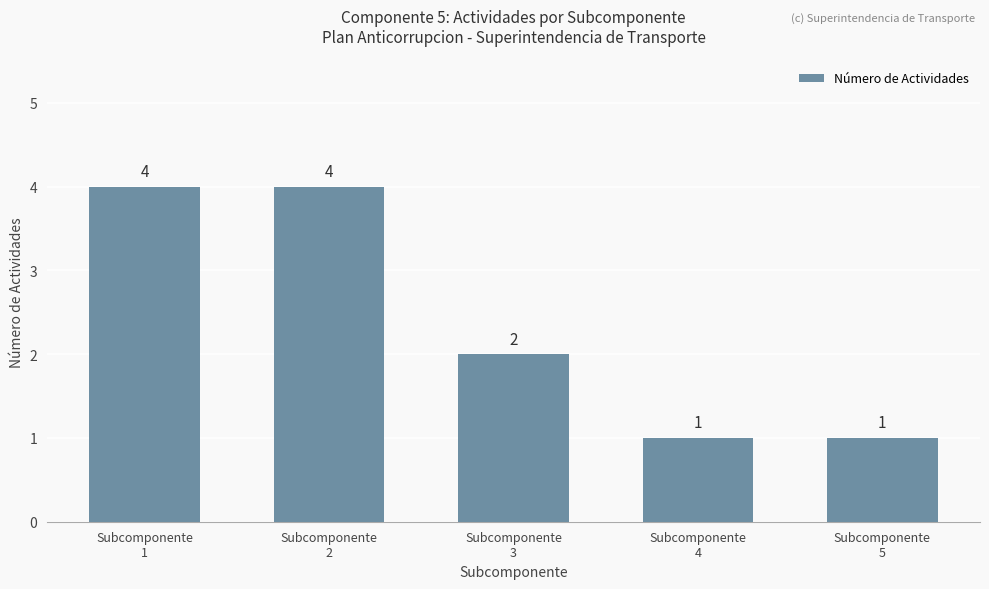

What is the sum of the values at Subcomponente
5 and Subcomponente
2?

5